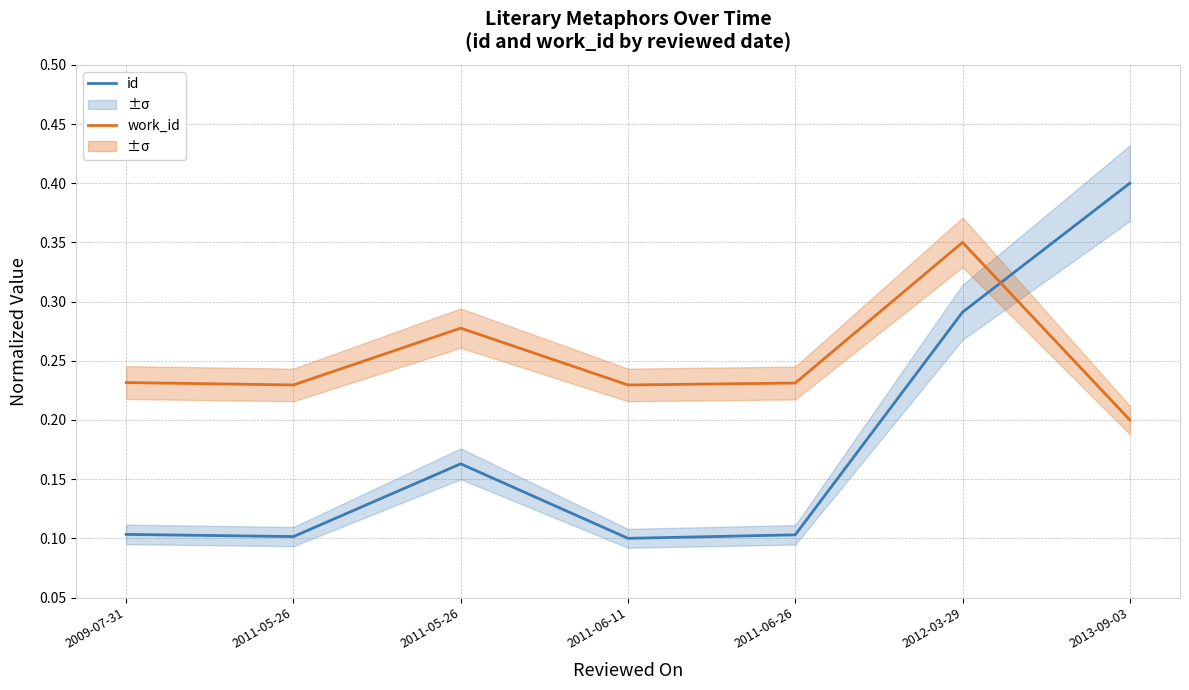

How many id values are between 0 and 1?

7